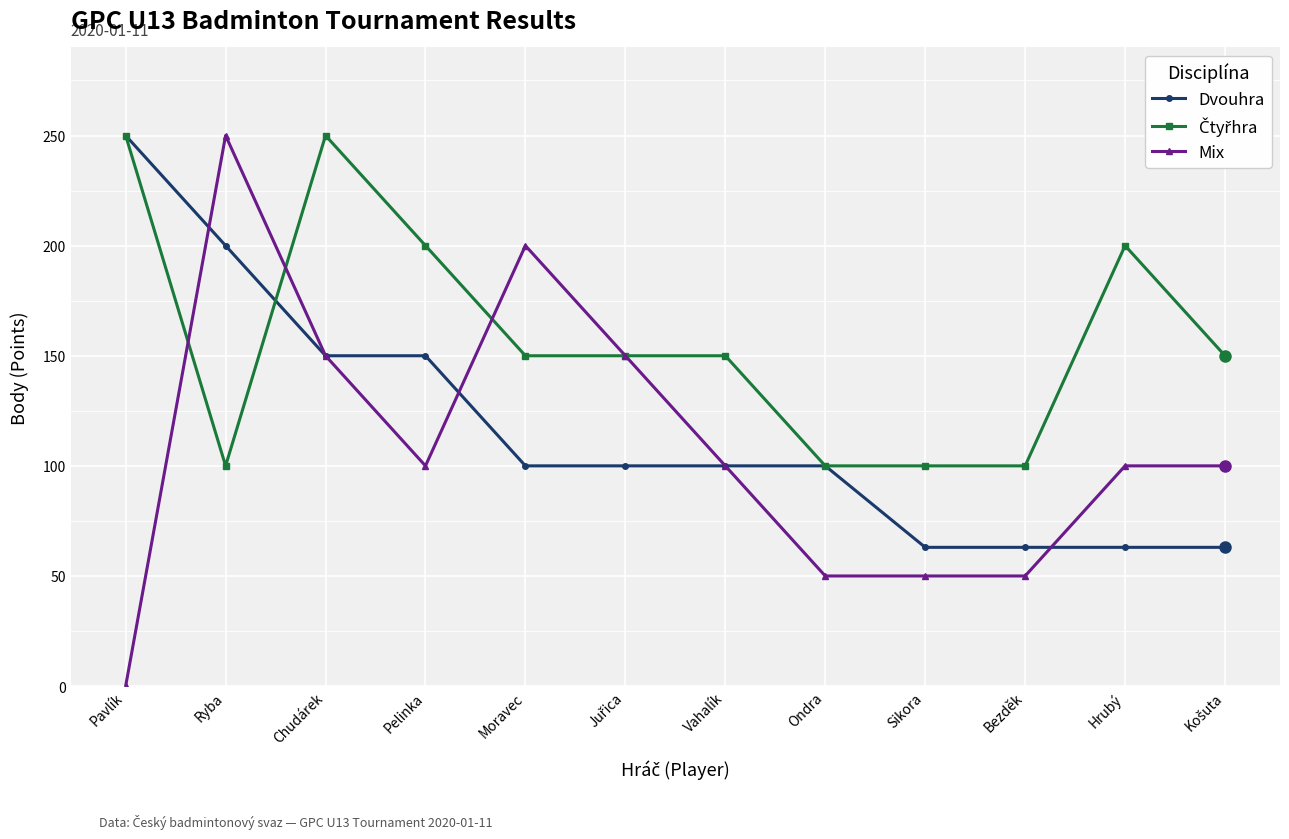

What is the label of the 10th point from the right?

Chudárek